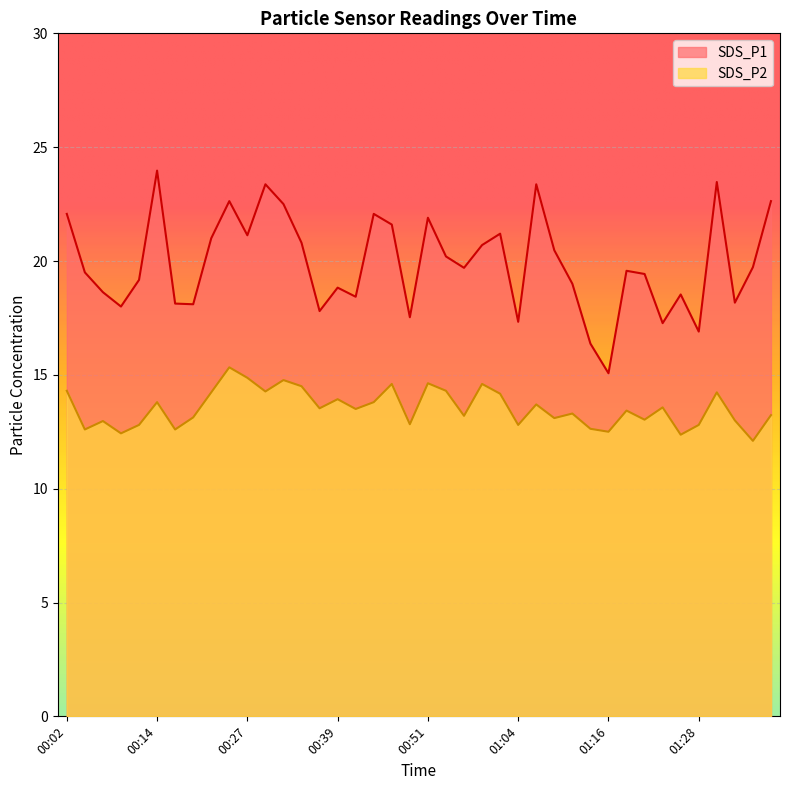

Rank the series by their average value, from highest to lowest.

SDS_P1, SDS_P2